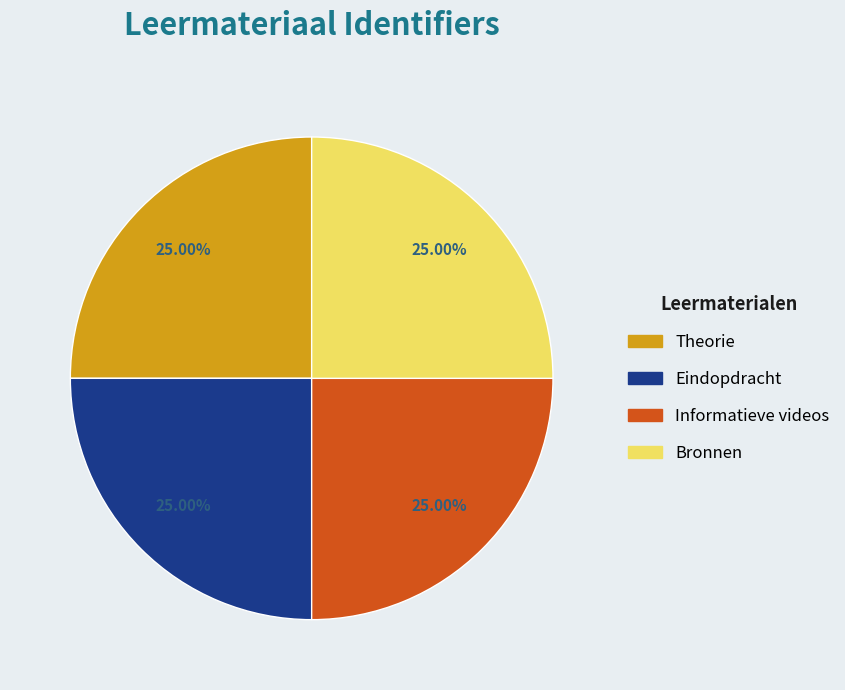

How many slices are in this pie chart?

4